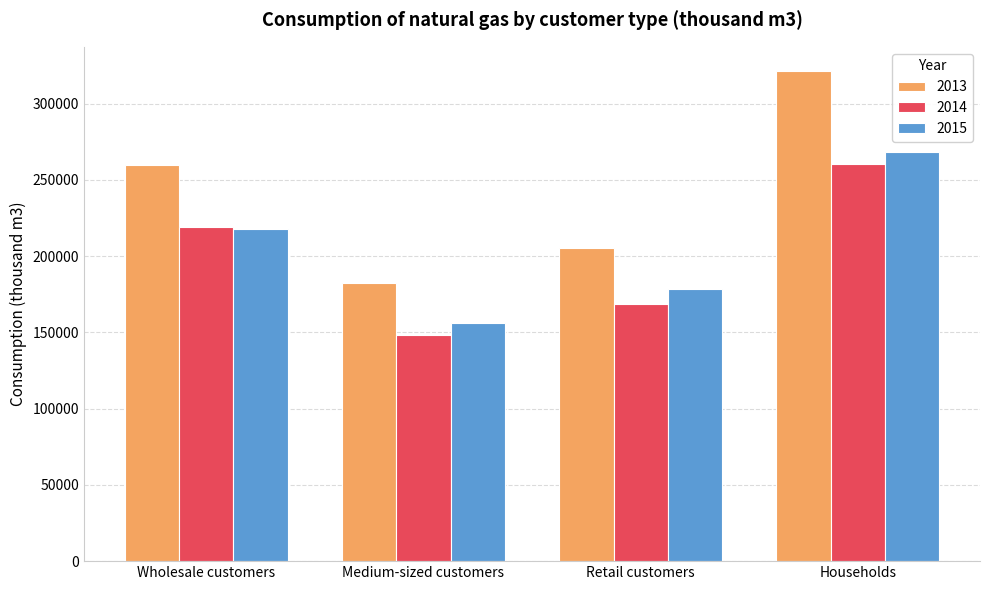

At how many categories does at least one series exceed 193697?

3